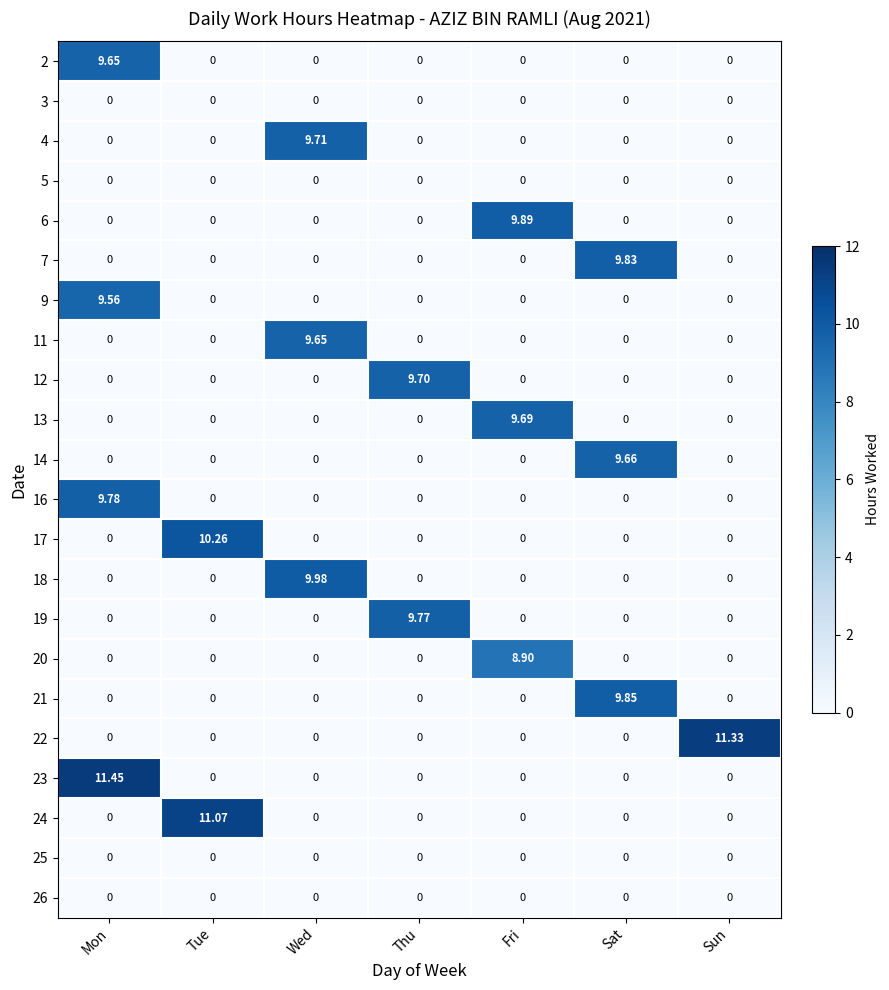

What is the difference between the highest and lowest values at Tue?

11.1